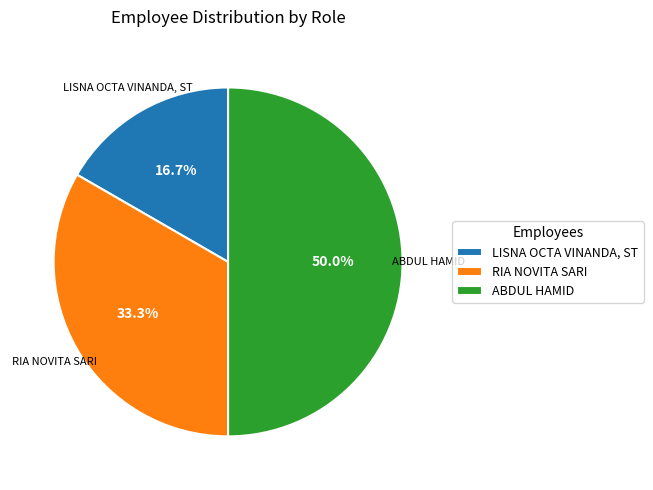

To the nearest percent, what is the average slice percentage?

33%